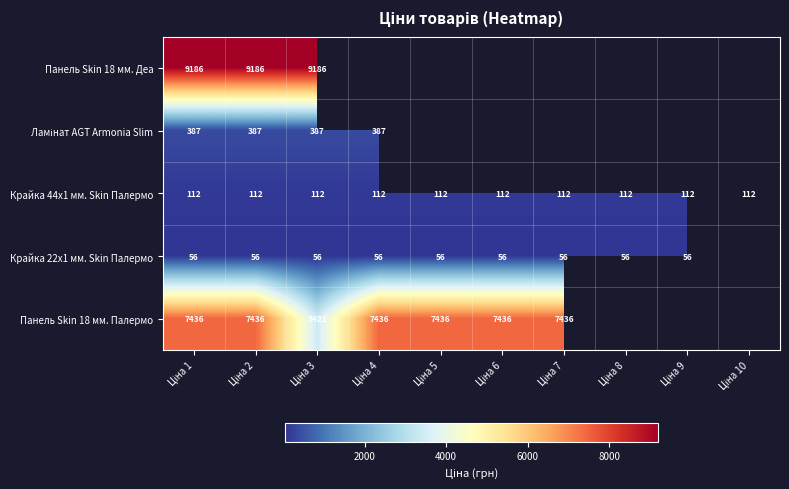

True or false: Панель Skin 18 мм. Палермо has a value of 7436.2 at Ціна 5.

True